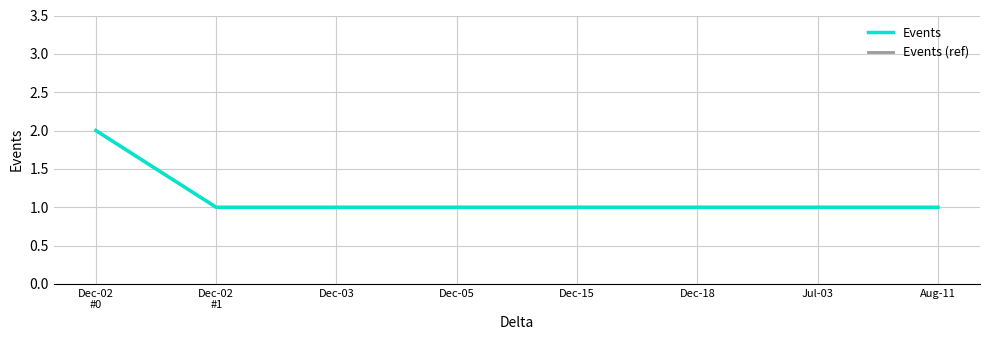

Does the chart have visible grid lines?

Yes